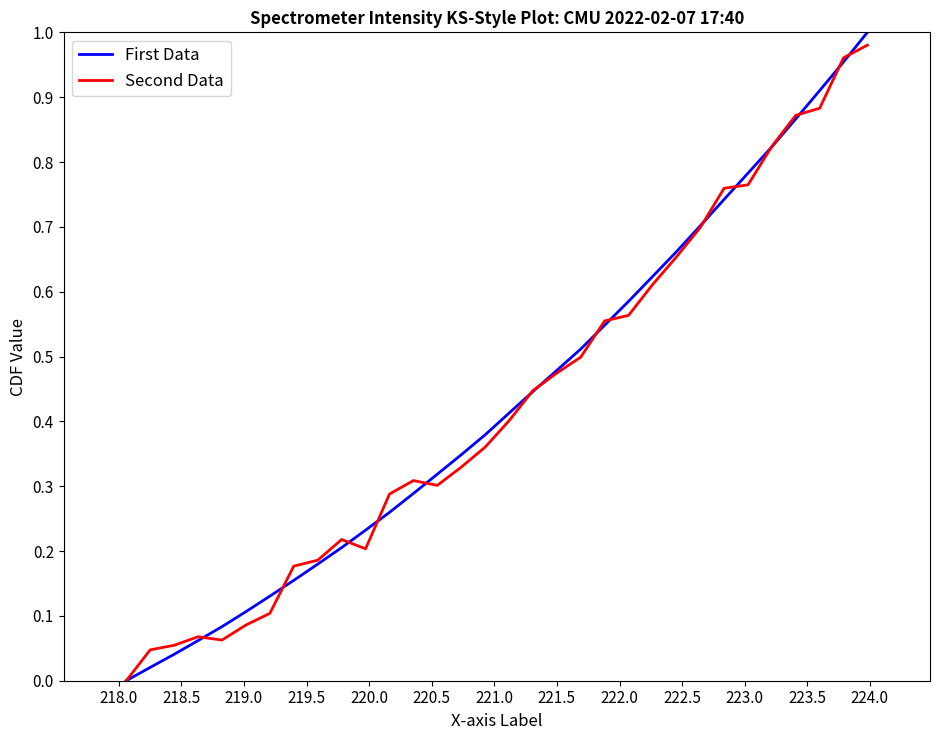

True or false: Second Data has more than 0 points higher than both neighbors.

True